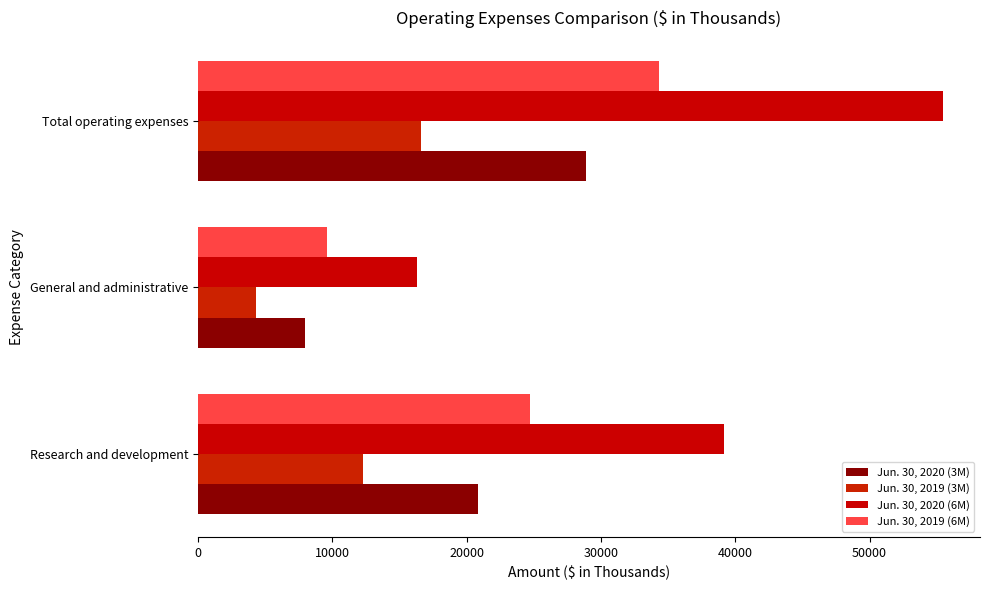

What is the maximum value shown in the chart?

55446